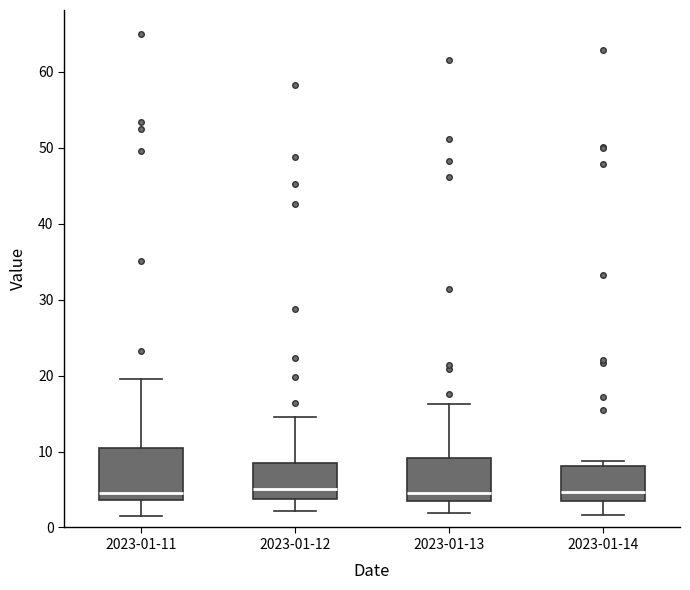

Where does the lower whisker of the box for 2023-01-11 end on the y-axis? The values are not printed on the chart, so give them approximately, as read against the axis.

2